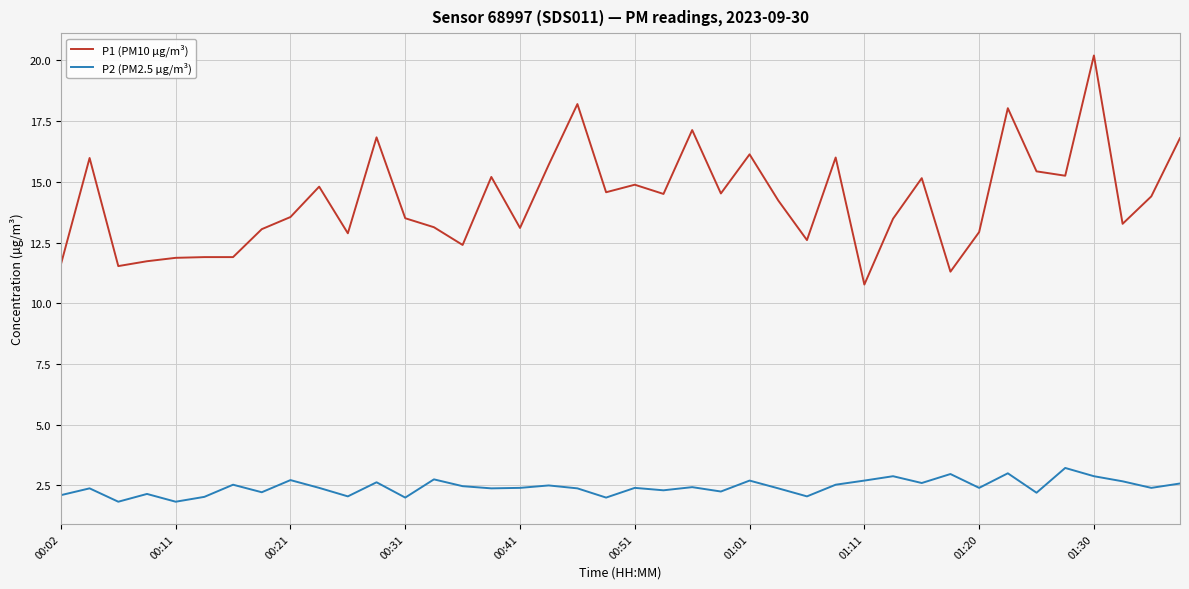

Is this an area chart (filled region under the line)?

No